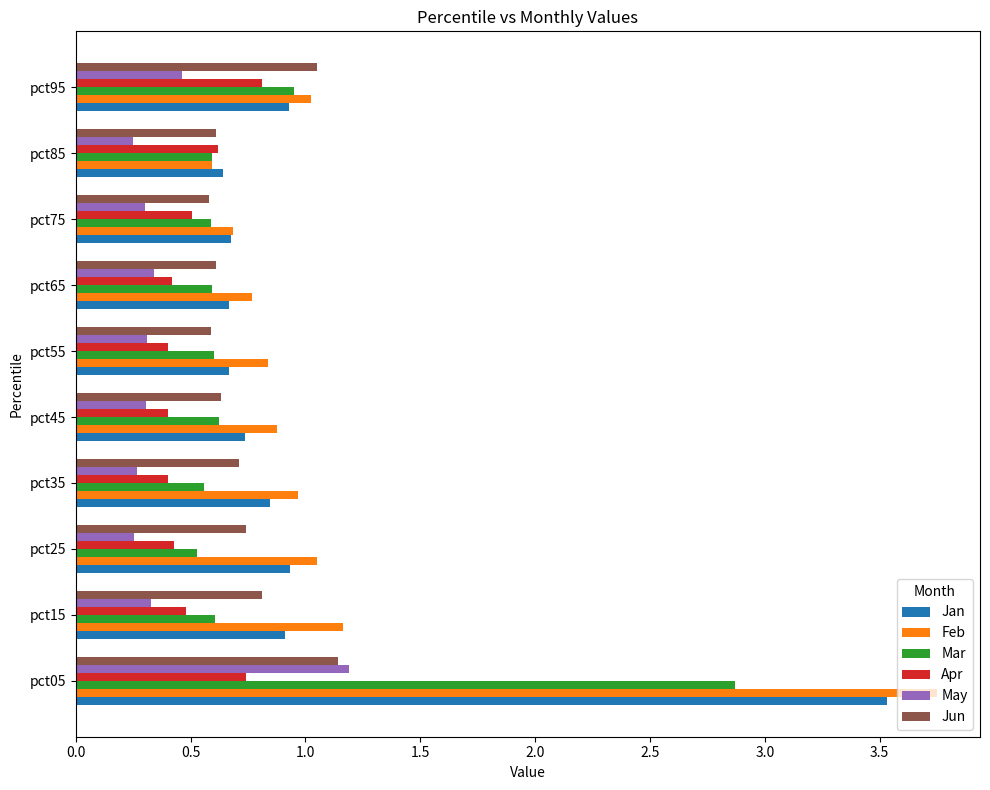

Which series has the largest range (max minus min)?

Feb